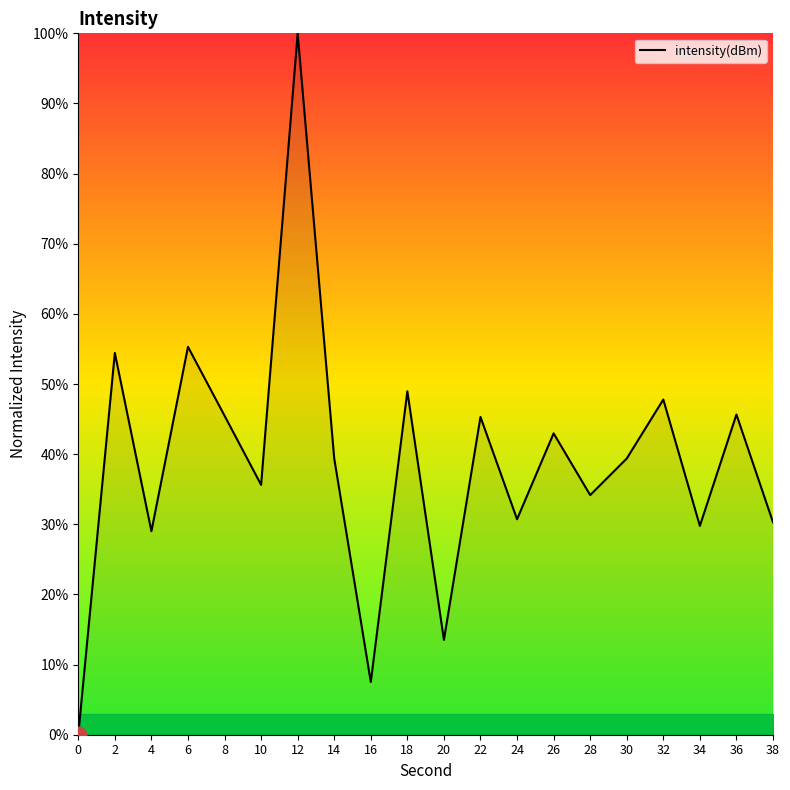

At which label is the value closest to 50?

18